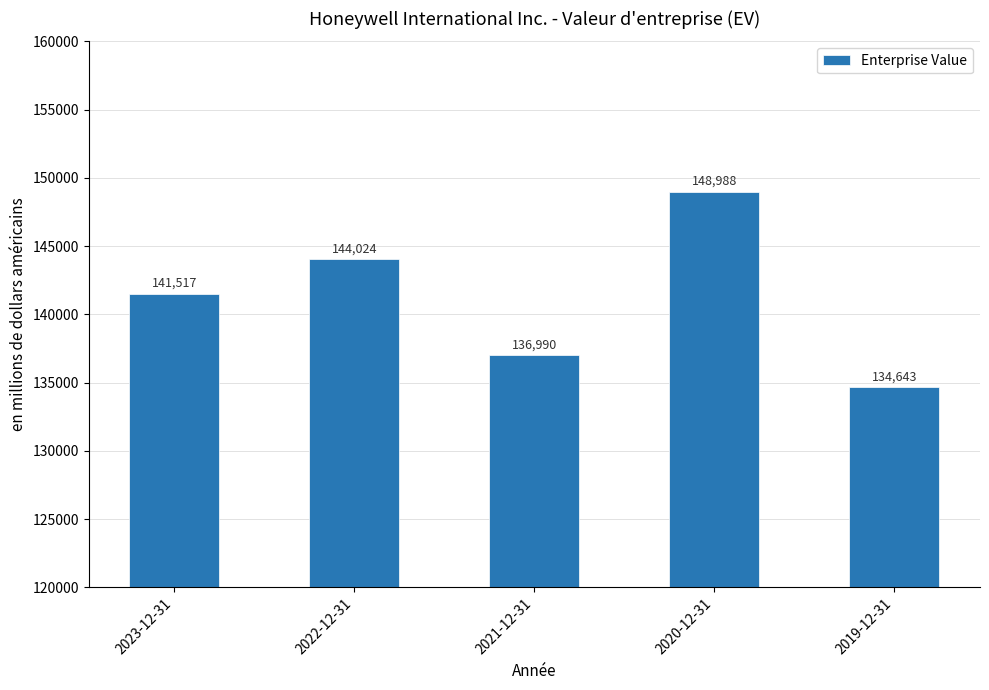

Rank the categories by value from lowest to highest.

2019-12-31, 2021-12-31, 2023-12-31, 2022-12-31, 2020-12-31